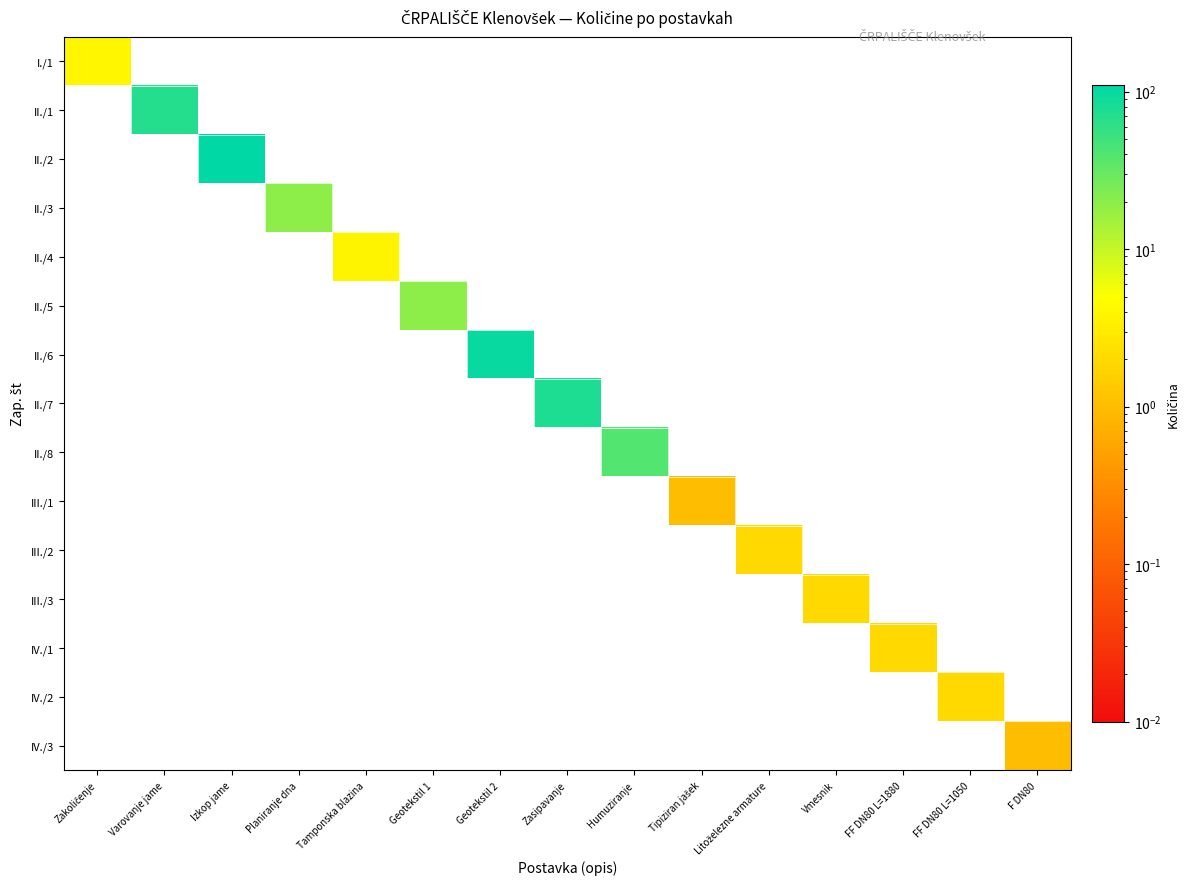

Reading left to right, transcribe all the data shown in this chart.

I./1: Zakoličenje=4.0	Varovanje jame=0.0	Izkop jame=0.0	Planiranje dna=0.0	Tamponska blazina=0.0	Geotekstil 1=0.0	Geotekstil 2=0.0	Zasipavanje=0.0	Humuziranje=0.0	Tipiziran jašek=0.0	Litoželezne armature=0.0	Vmesnik=0.0	FF DN80 L=1880=0.0	FF DN80 L=1050=0.0	F DN80=0.0
II./1: Zakoličenje=0.0	Varovanje jame=68.6	Izkop jame=0.0	Planiranje dna=0.0	Tamponska blazina=0.0	Geotekstil 1=0.0	Geotekstil 2=0.0	Zasipavanje=0.0	Humuziranje=0.0	Tipiziran jašek=0.0	Litoželezne armature=0.0	Vmesnik=0.0	FF DN80 L=1880=0.0	FF DN80 L=1050=0.0	F DN80=0.0
II./2: Zakoličenje=0.0	Varovanje jame=0.0	Izkop jame=108.6	Planiranje dna=0.0	Tamponska blazina=0.0	Geotekstil 1=0.0	Geotekstil 2=0.0	Zasipavanje=0.0	Humuziranje=0.0	Tipiziran jašek=0.0	Litoželezne armature=0.0	Vmesnik=0.0	FF DN80 L=1880=0.0	FF DN80 L=1050=0.0	F DN80=0.0
II./3: Zakoličenje=0.0	Varovanje jame=0.0	Izkop jame=0.0	Planiranje dna=19.4	Tamponska blazina=0.0	Geotekstil 1=0.0	Geotekstil 2=0.0	Zasipavanje=0.0	Humuziranje=0.0	Tipiziran jašek=0.0	Litoželezne armature=0.0	Vmesnik=0.0	FF DN80 L=1880=0.0	FF DN80 L=1050=0.0	F DN80=0.0
II./4: Zakoličenje=0.0	Varovanje jame=0.0	Izkop jame=0.0	Planiranje dna=0.0	Tamponska blazina=3.9	Geotekstil 1=0.0	Geotekstil 2=0.0	Zasipavanje=0.0	Humuziranje=0.0	Tipiziran jašek=0.0	Litoželezne armature=0.0	Vmesnik=0.0	FF DN80 L=1880=0.0	FF DN80 L=1050=0.0	F DN80=0.0
II./5: Zakoličenje=0.0	Varovanje jame=0.0	Izkop jame=0.0	Planiranje dna=0.0	Tamponska blazina=0.0	Geotekstil 1=19.4	Geotekstil 2=0.0	Zasipavanje=0.0	Humuziranje=0.0	Tipiziran jašek=0.0	Litoželezne armature=0.0	Vmesnik=0.0	FF DN80 L=1880=0.0	FF DN80 L=1050=0.0	F DN80=0.0
II./6: Zakoličenje=0.0	Varovanje jame=0.0	Izkop jame=0.0	Planiranje dna=0.0	Tamponska blazina=0.0	Geotekstil 1=0.0	Geotekstil 2=98.7	Zasipavanje=0.0	Humuziranje=0.0	Tipiziran jašek=0.0	Litoželezne armature=0.0	Vmesnik=0.0	FF DN80 L=1880=0.0	FF DN80 L=1050=0.0	F DN80=0.0
II./7: Zakoličenje=0.0	Varovanje jame=0.0	Izkop jame=0.0	Planiranje dna=0.0	Tamponska blazina=0.0	Geotekstil 1=0.0	Geotekstil 2=0.0	Zasipavanje=75.8	Humuziranje=0.0	Tipiziran jašek=0.0	Litoželezne armature=0.0	Vmesnik=0.0	FF DN80 L=1880=0.0	FF DN80 L=1050=0.0	F DN80=0.0
II./8: Zakoličenje=0.0	Varovanje jame=0.0	Izkop jame=0.0	Planiranje dna=0.0	Tamponska blazina=0.0	Geotekstil 1=0.0	Geotekstil 2=0.0	Zasipavanje=0.0	Humuziranje=40.0	Tipiziran jašek=0.0	Litoželezne armature=0.0	Vmesnik=0.0	FF DN80 L=1880=0.0	FF DN80 L=1050=0.0	F DN80=0.0
III./1: Zakoličenje=0.0	Varovanje jame=0.0	Izkop jame=0.0	Planiranje dna=0.0	Tamponska blazina=0.0	Geotekstil 1=0.0	Geotekstil 2=0.0	Zasipavanje=0.0	Humuziranje=0.0	Tipiziran jašek=1.0	Litoželezne armature=0.0	Vmesnik=0.0	FF DN80 L=1880=0.0	FF DN80 L=1050=0.0	F DN80=0.0
III./2: Zakoličenje=0.0	Varovanje jame=0.0	Izkop jame=0.0	Planiranje dna=0.0	Tamponska blazina=0.0	Geotekstil 1=0.0	Geotekstil 2=0.0	Zasipavanje=0.0	Humuziranje=0.0	Tipiziran jašek=0.0	Litoželezne armature=2.0	Vmesnik=0.0	FF DN80 L=1880=0.0	FF DN80 L=1050=0.0	F DN80=0.0
III./3: Zakoličenje=0.0	Varovanje jame=0.0	Izkop jame=0.0	Planiranje dna=0.0	Tamponska blazina=0.0	Geotekstil 1=0.0	Geotekstil 2=0.0	Zasipavanje=0.0	Humuziranje=0.0	Tipiziran jašek=0.0	Litoželezne armature=0.0	Vmesnik=2.0	FF DN80 L=1880=0.0	FF DN80 L=1050=0.0	F DN80=0.0
IV./1: Zakoličenje=0.0	Varovanje jame=0.0	Izkop jame=0.0	Planiranje dna=0.0	Tamponska blazina=0.0	Geotekstil 1=0.0	Geotekstil 2=0.0	Zasipavanje=0.0	Humuziranje=0.0	Tipiziran jašek=0.0	Litoželezne armature=0.0	Vmesnik=0.0	FF DN80 L=1880=2.0	FF DN80 L=1050=0.0	F DN80=0.0
IV./2: Zakoličenje=0.0	Varovanje jame=0.0	Izkop jame=0.0	Planiranje dna=0.0	Tamponska blazina=0.0	Geotekstil 1=0.0	Geotekstil 2=0.0	Zasipavanje=0.0	Humuziranje=0.0	Tipiziran jašek=0.0	Litoželezne armature=0.0	Vmesnik=0.0	FF DN80 L=1880=0.0	FF DN80 L=1050=2.0	F DN80=0.0
IV./3: Zakoličenje=0.0	Varovanje jame=0.0	Izkop jame=0.0	Planiranje dna=0.0	Tamponska blazina=0.0	Geotekstil 1=0.0	Geotekstil 2=0.0	Zasipavanje=0.0	Humuziranje=0.0	Tipiziran jašek=0.0	Litoželezne armature=0.0	Vmesnik=0.0	FF DN80 L=1880=0.0	FF DN80 L=1050=0.0	F DN80=1.0